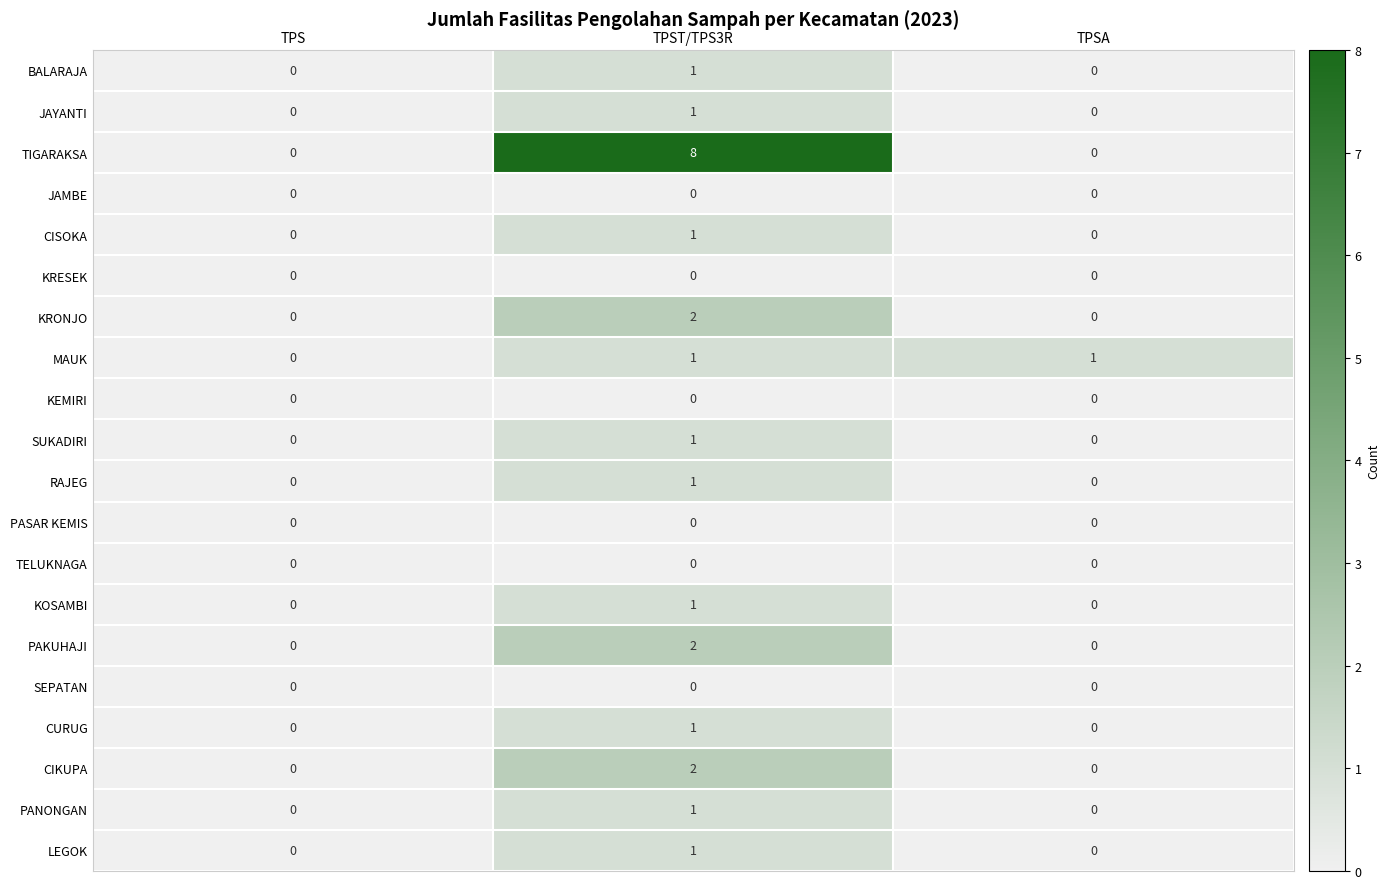

At which category is the sum across all series the highest?

TPST/TPS3R